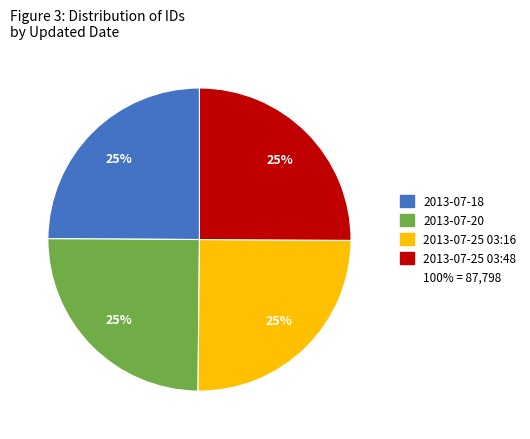

To the nearest percent, what is the average slice percentage?

25%